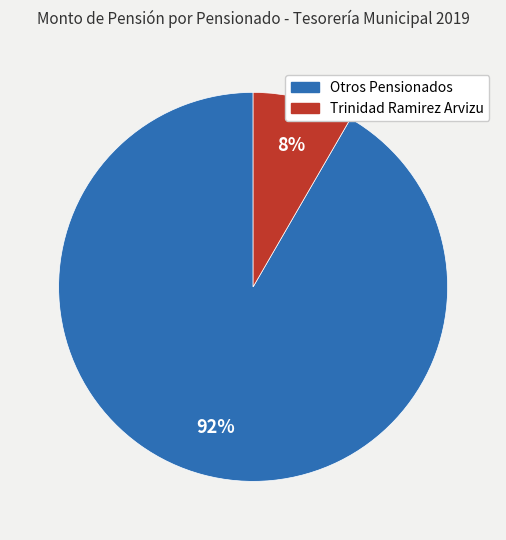

To the nearest percent, what is the average slice percentage?

50%